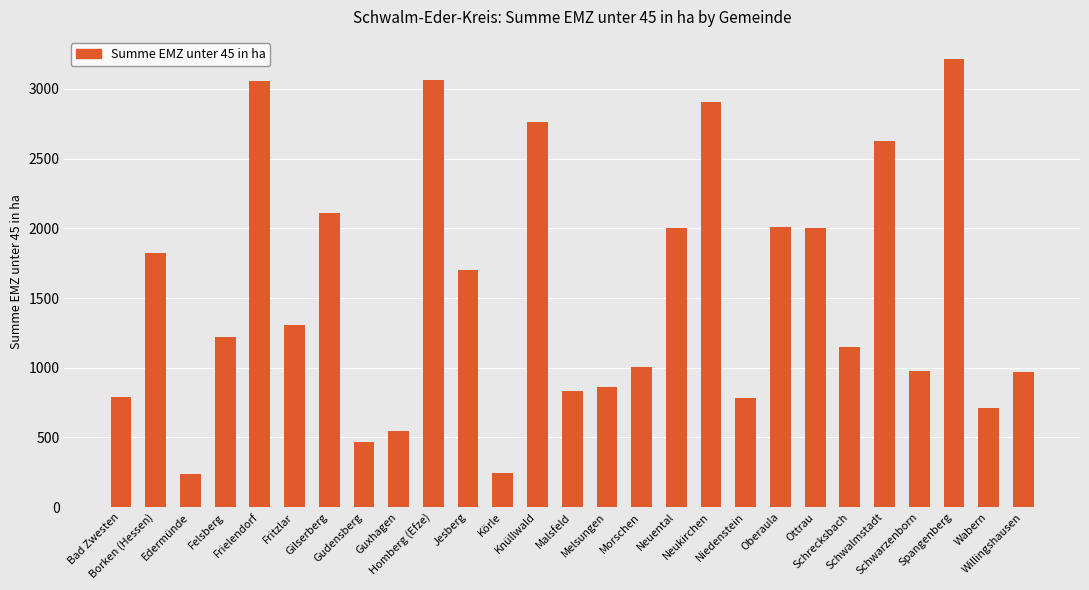

What is the ratio of the value at Frielendorf to the value at Malsfeld?

3.7